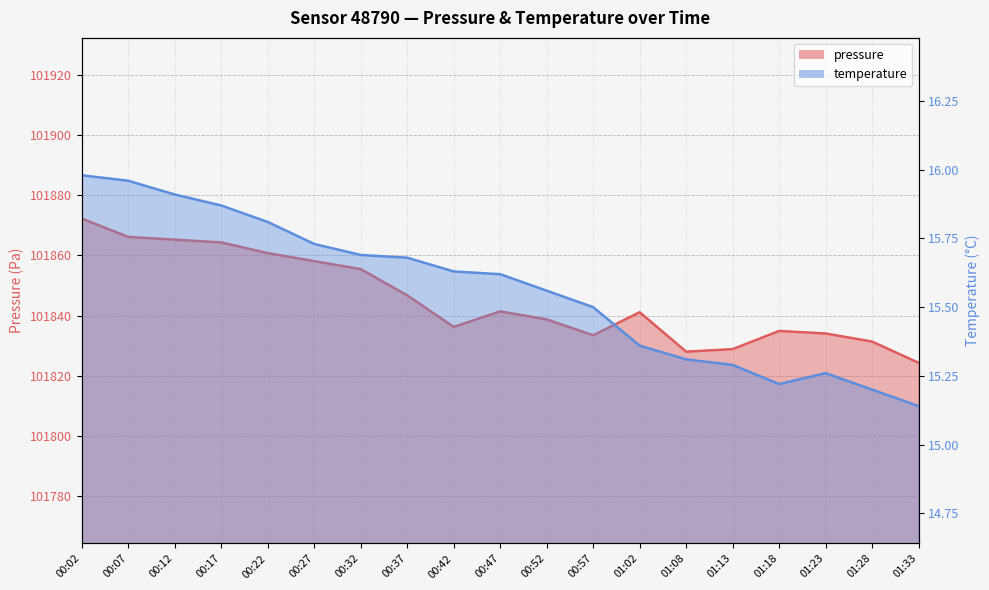

What is the value of the pressure point at the 1st from the left?

101872.2